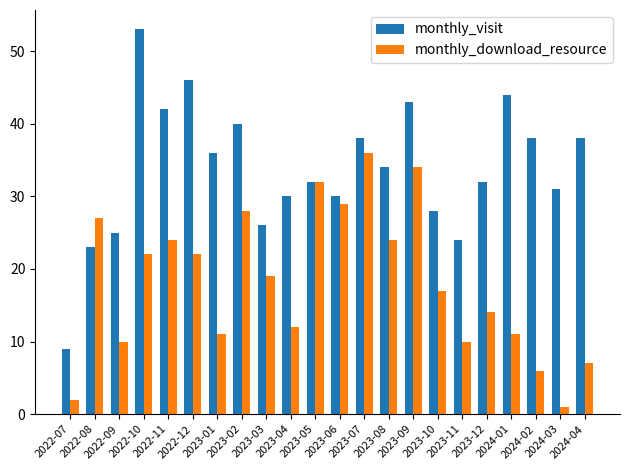

Where does the monthly_visit series first go above 34?

2022-10